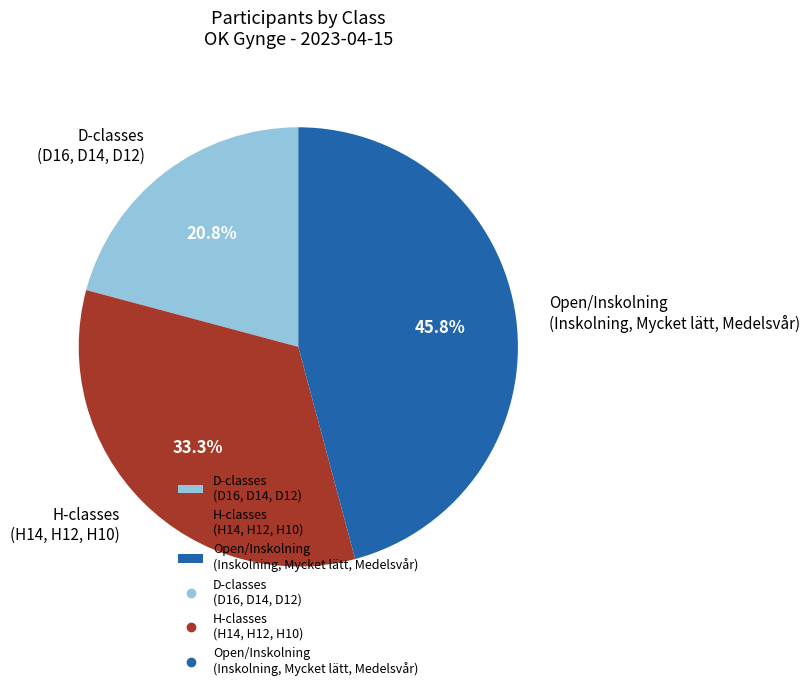

Rank the categories by value from lowest to highest.

D-classes (D16, D14, D12), H-classes (H14, H12, H10), Open/Inskolning (Inskolning, Mycket lätt, Medelsvår)